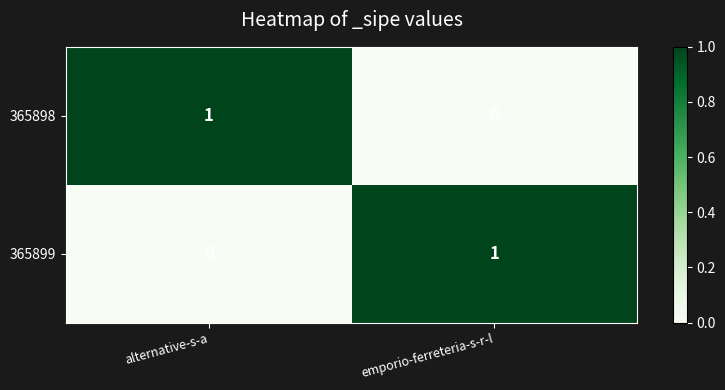

Is it true that 365898 equals 0 at emporio-ferreteria-s-r-l?

True